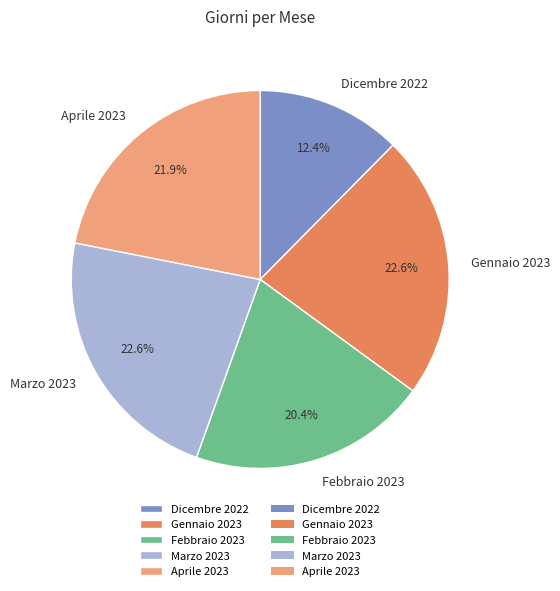

How many slices are in this pie chart?

5